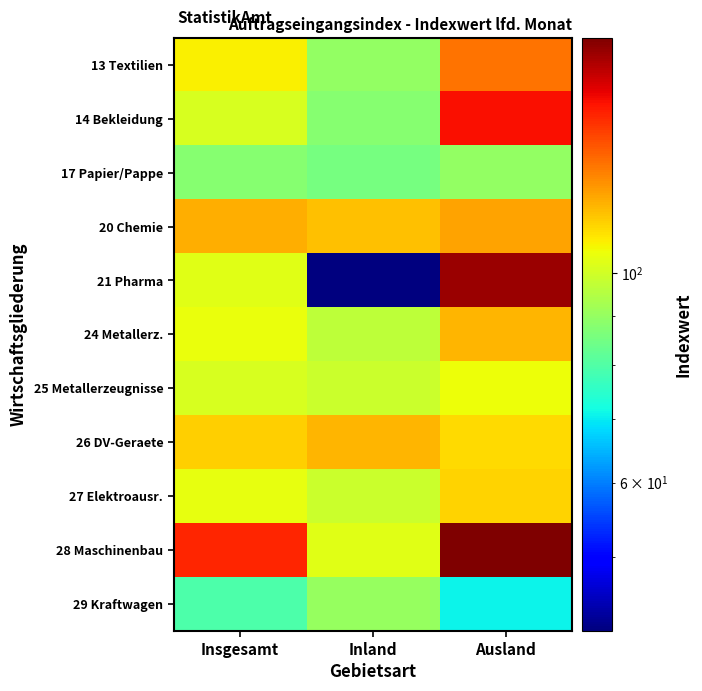

Reading left to right, extract all data points from this chart.

13 Textilien: Insgesamt=107.8	Inland=89.9	Ausland=130.3
14 Bekleidung: Insgesamt=101.1	Inland=87.8	Ausland=151.4
17 Papier/Pappe: Insgesamt=87.6	Inland=85.4	Ausland=90.0
20 Chemie: Insgesamt=119.2	Inland=116.0	Ausland=121.0
21 Pharma: Insgesamt=102.8	Inland=41.8	Ausland=170.8
24 Metallerz.: Insgesamt=104.5	Inland=96.7	Ausland=117.5
25 Metallerzeugnisse: Insgesamt=101.0	Inland=99.0	Ausland=105.0
26 DV-Geraete: Insgesamt=113.5	Inland=117.5	Ausland=111.1
27 Elektroausr.: Insgesamt=104.1	Inland=99.0	Ausland=112.3
28 Maschinenbau: Insgesamt=146.9	Inland=102.9	Ausland=177.3
29 Kraftwagen: Insgesamt=79.2	Inland=90.5	Ausland=70.9